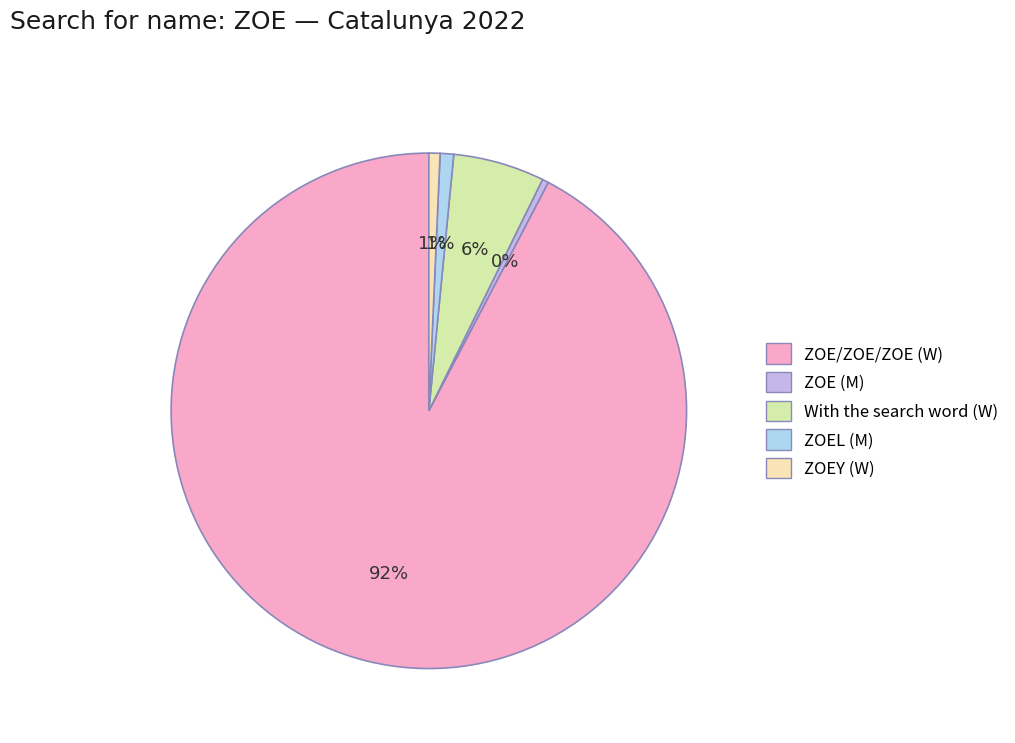

Is it true that With the search word (W) is 6% of the pie?

True